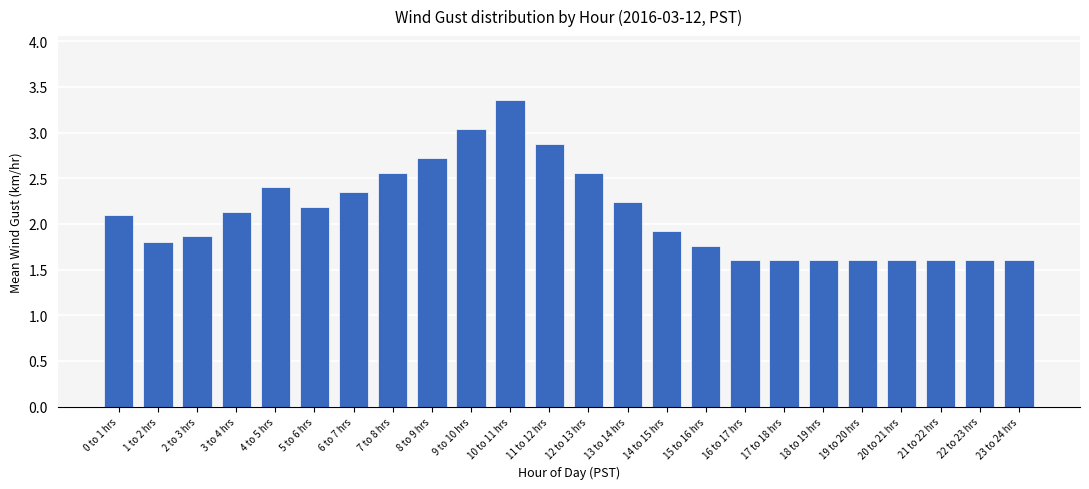

Is it true that the value at 6 to 7 hrs is 2.4?

True